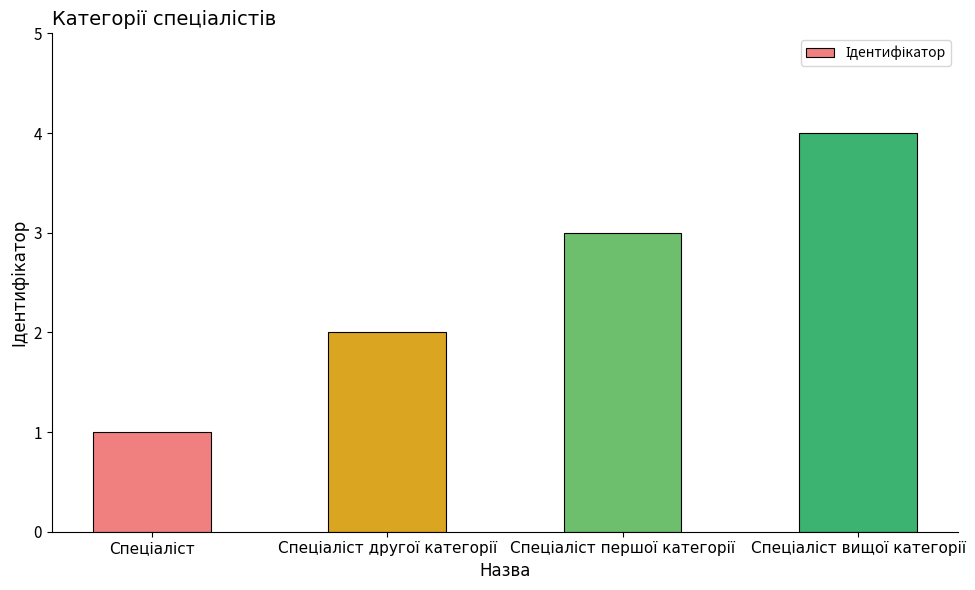

How many bars are there in total?

4